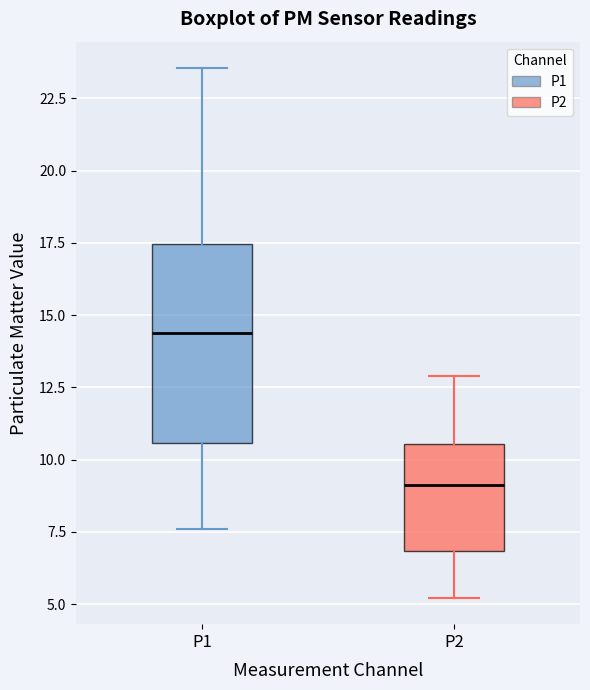

Reading left to right, read every box against the y-axis: the position of its median line, the range the box covers, and the ends of its whiskers. The values are not printed on the chart, so give them approximately, as read against the axis.

P1: median 14.5, box 10.5 to 17.5, whiskers 7.5 to 23.5
P2: median 9.0, box 7.0 to 10.5, whiskers 5.0 to 13.0